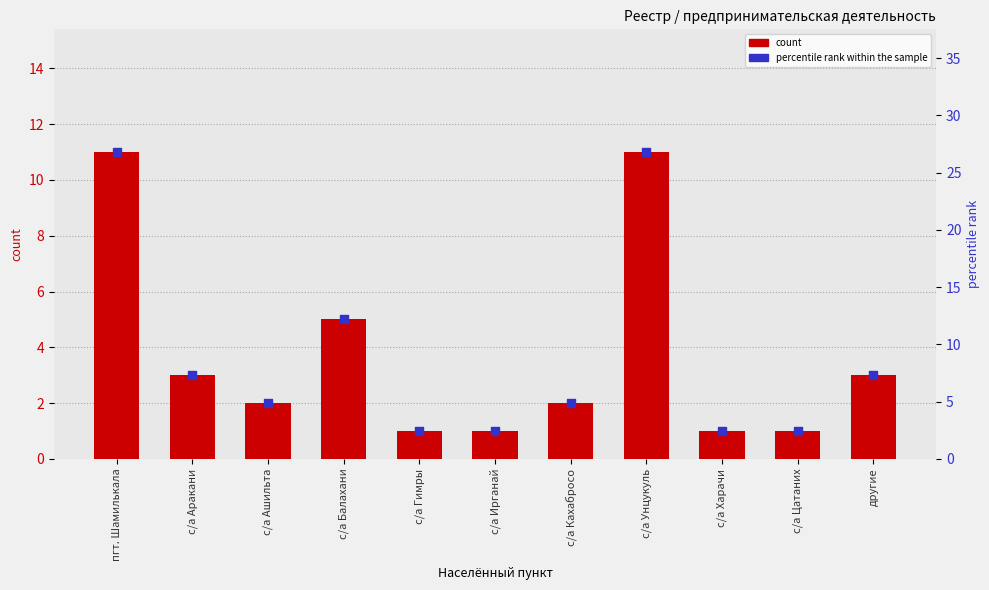

At which category is the sum across all series the highest?

пгт. Шамилькала